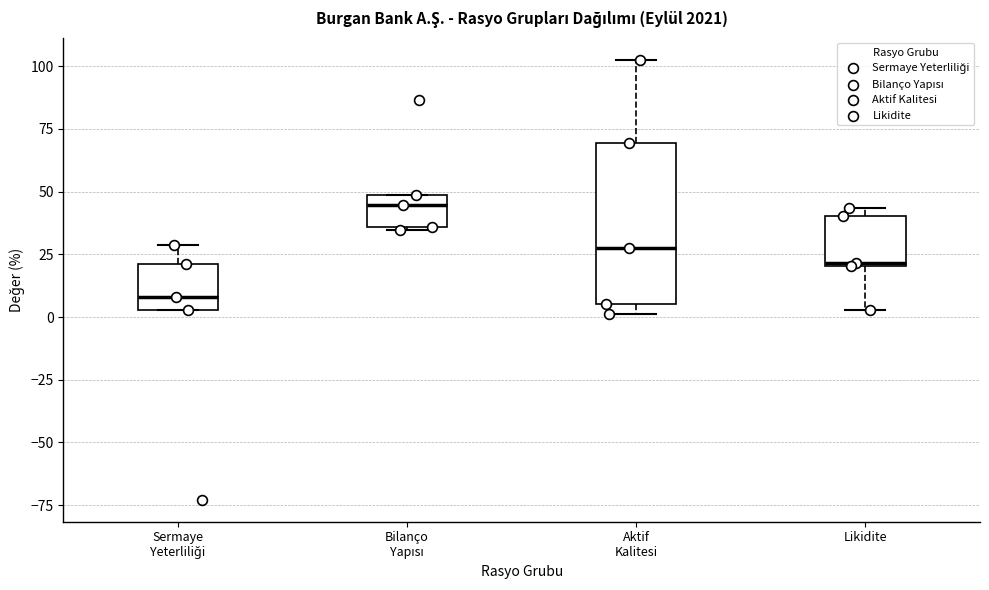

Which box's median line is the lowest?

Sermaye Yeterliliği